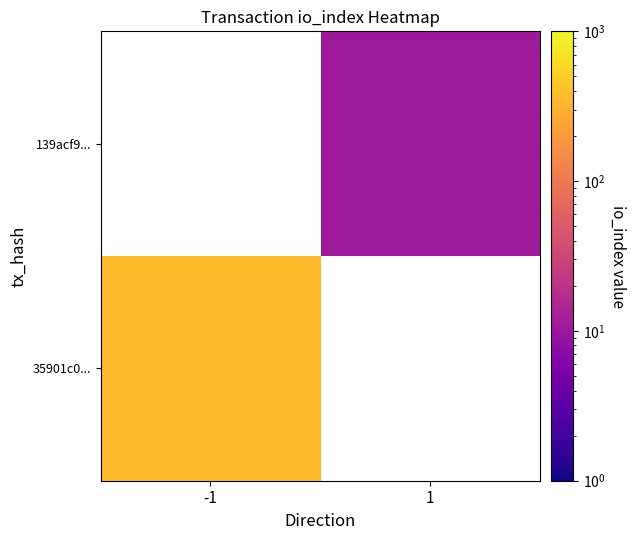

The value of 139acf9... at 1 is 16.5. True or false?

False